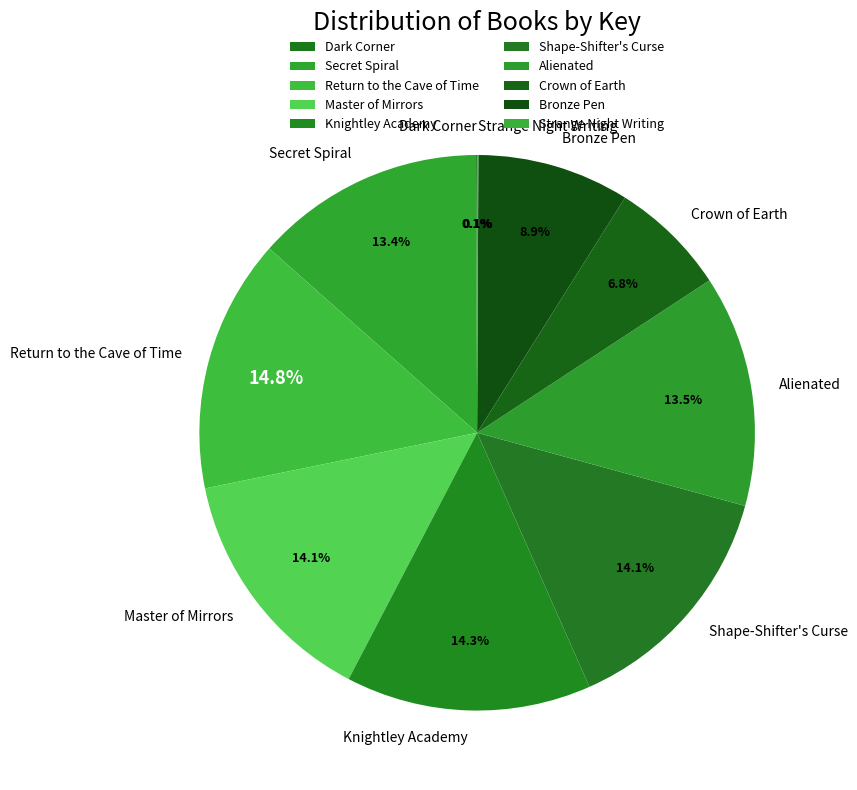

Is there a majority slice in this chart?

No